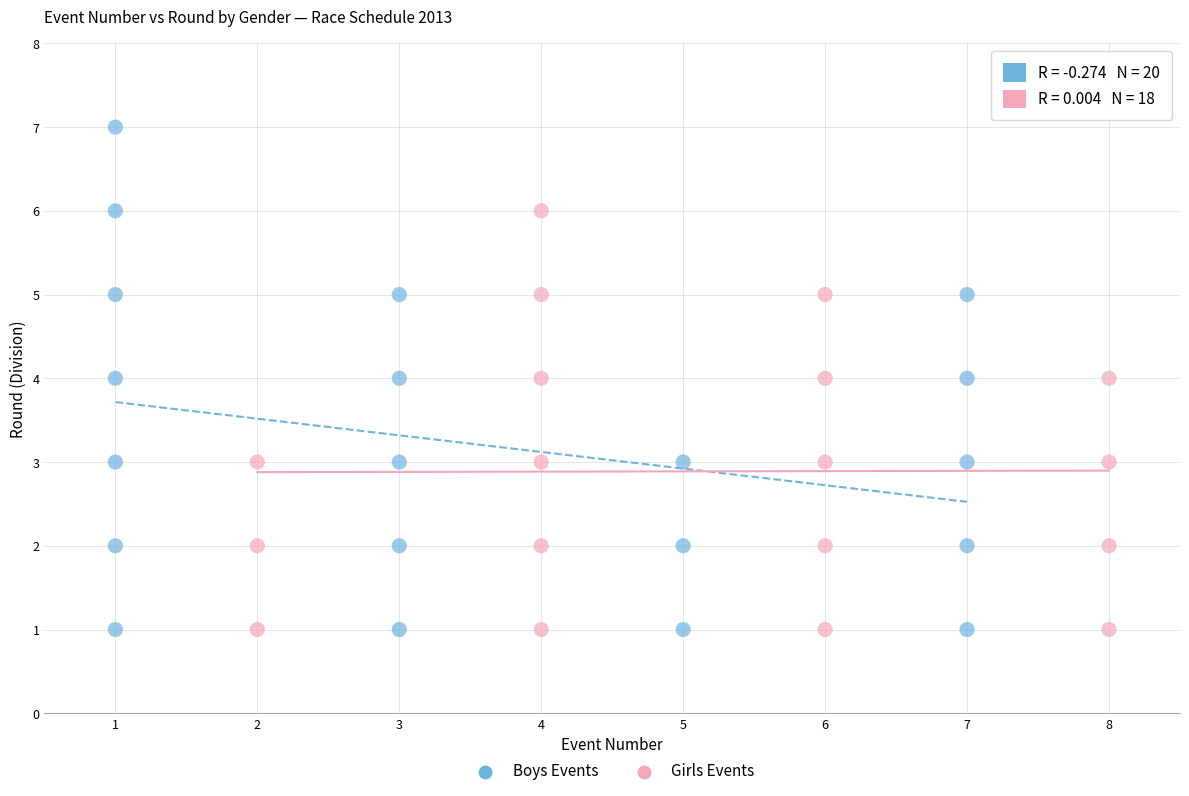

Which series has the widest spread of Y values?

Boys Events